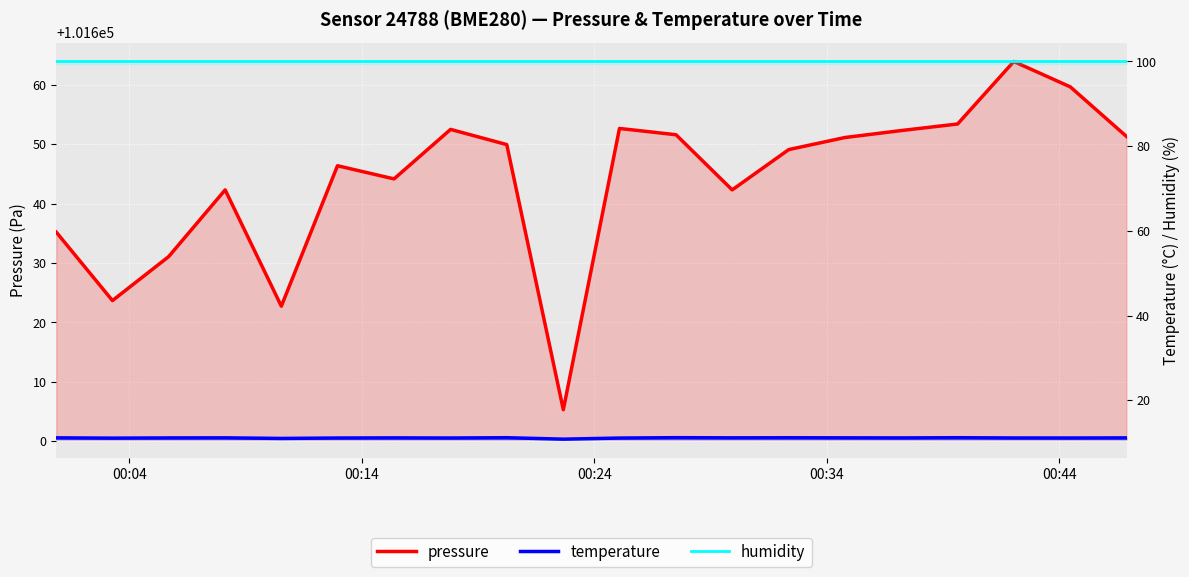

How many lines are shown in the chart?

3